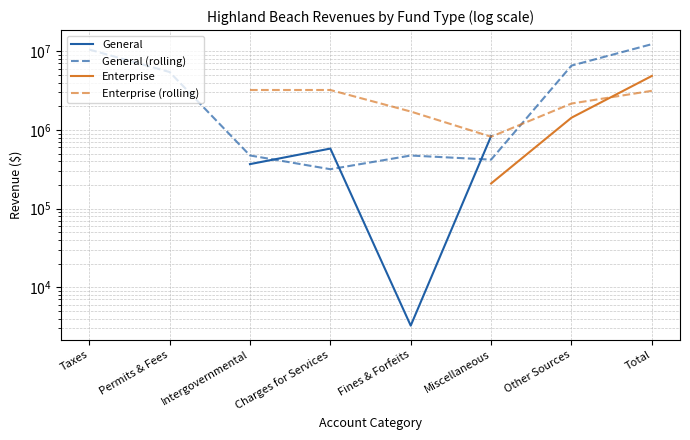

True or false: General and General (rolling) cross at least once.

True